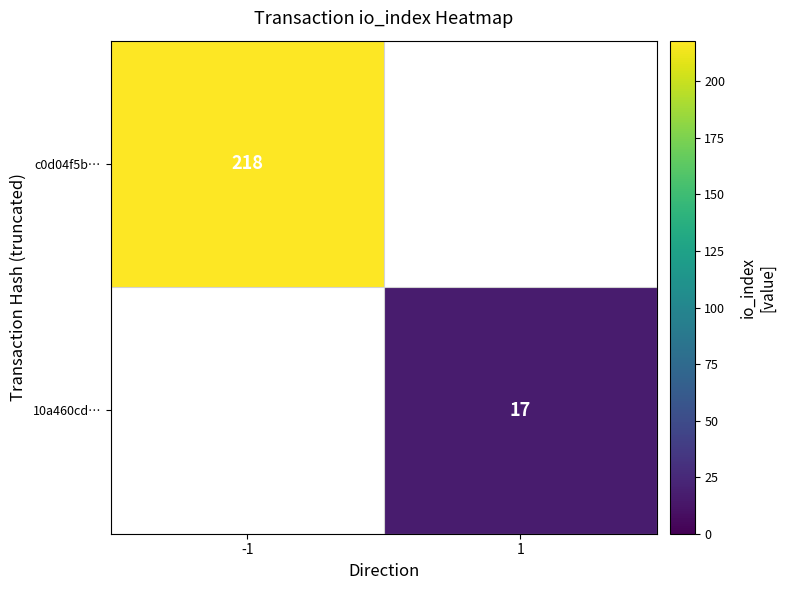

The c0d04f5b… series shows 110 at -1. True or false?

False